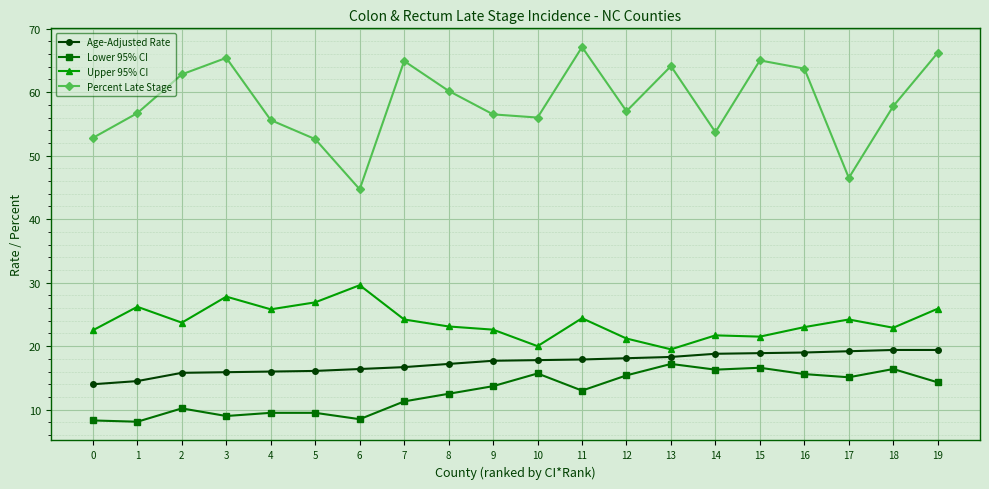

True or false: Percent Late Stage and Lower 95% CI cross at least once.

False